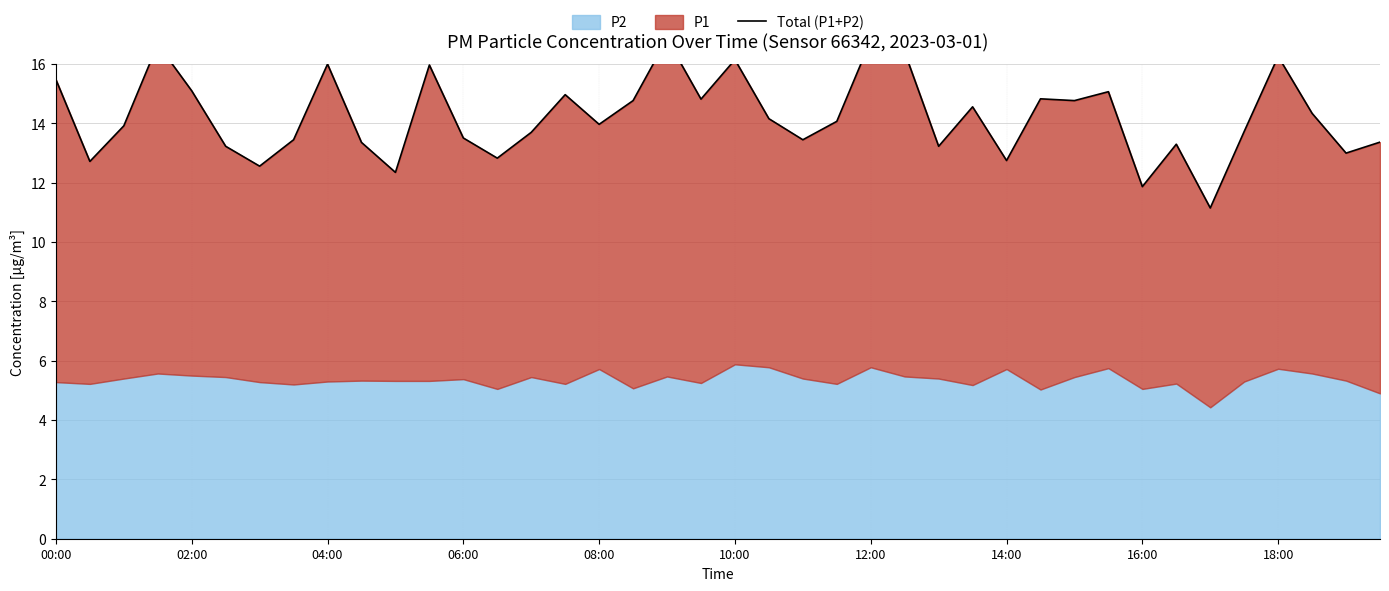

Reading left to right, what are all the values shown in this chart?

15.5	12.7	13.9	16.7	15.1	13.2	12.6	13.4	16.0	13.4	12.4	16.0	13.5	12.8	13.7	15.0	14.0	14.8	16.9	14.8	16.1	14.2	13.5	14.1	16.8	16.4	13.2	14.6	12.8	14.8	14.8	15.1	11.9	13.3	11.1	13.7	16.3	14.3	13.0	13.4